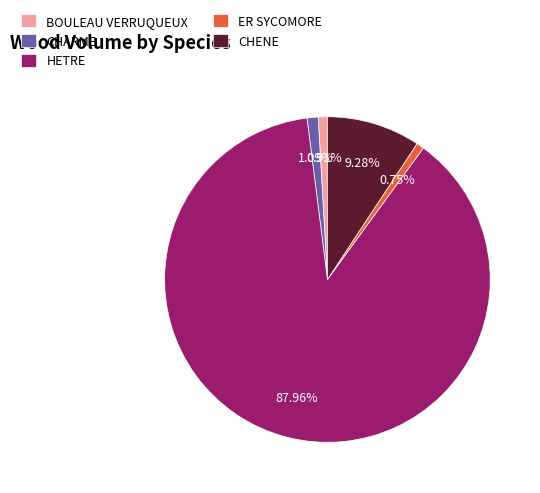

Is it true that ER SYCOMORE is 11% of the pie?

False